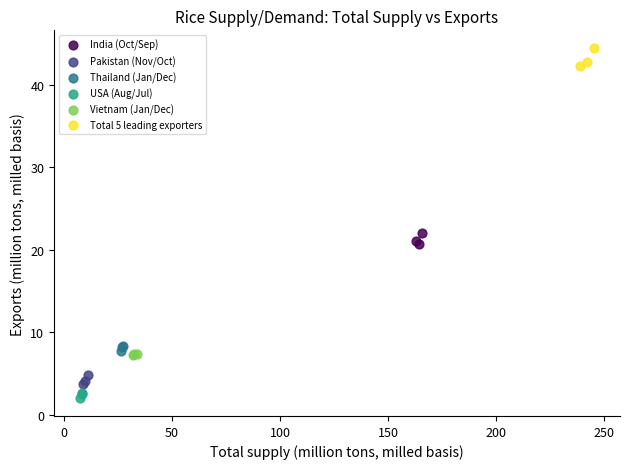

Which series reaches the minimum Y coordinate?

USA (Aug/Jul)